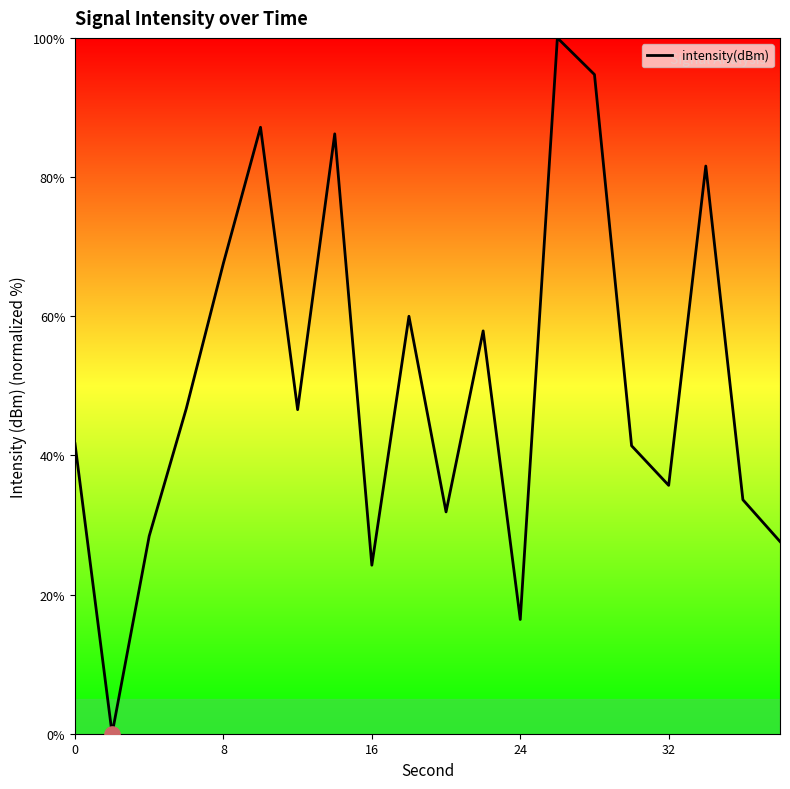

What is the difference between the maximum and minimum values?

100.0